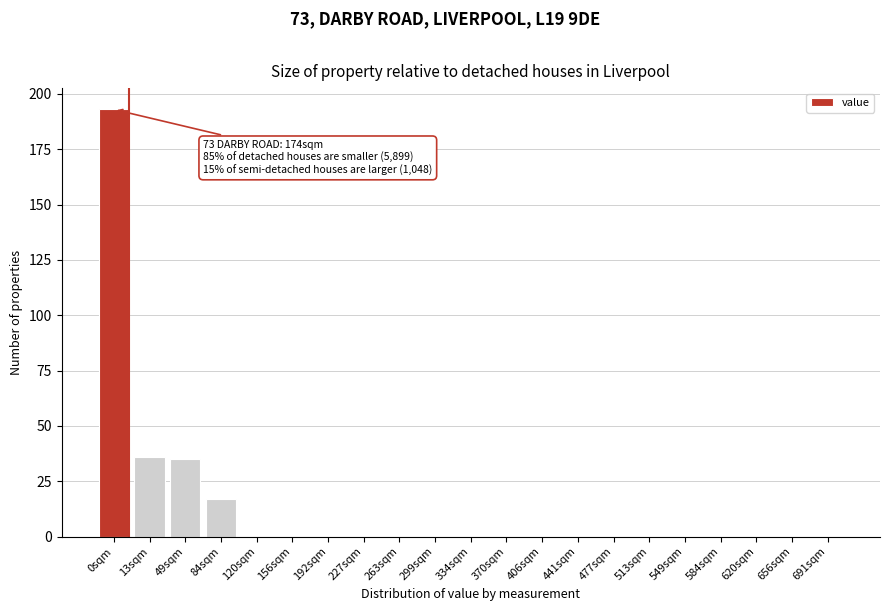

Reading left to right, list all the values displayed in this chart.

0sqm=193	13sqm=36	49sqm=35	84sqm=17	120sqm=0	156sqm=0	192sqm=0	227sqm=0	263sqm=0	299sqm=0	334sqm=0	370sqm=0	406sqm=0	441sqm=0	477sqm=0	513sqm=0	549sqm=0	584sqm=0	620sqm=0	656sqm=0	691sqm=0